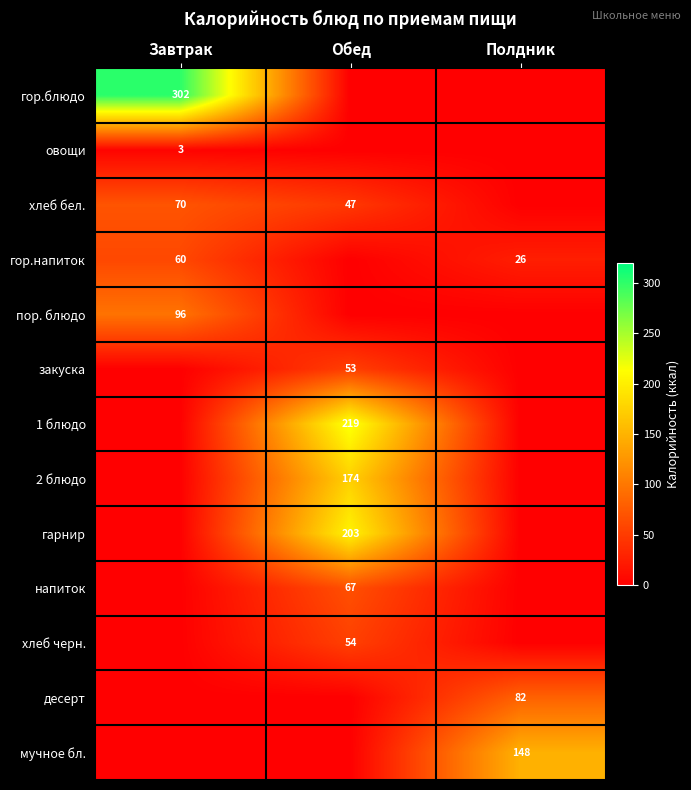

Is the value of 1 блюдо at Обед greater than the value of напиток at Обед?

Yes